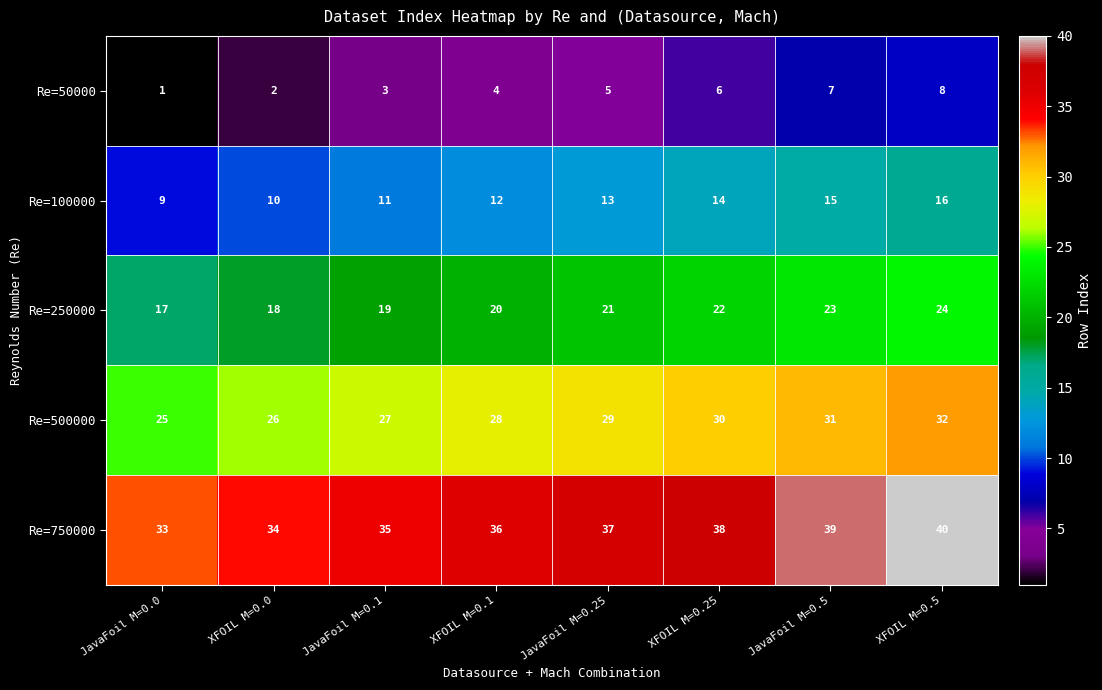

What is the spread (max minus min) of values at XFOIL M=0.0?

32